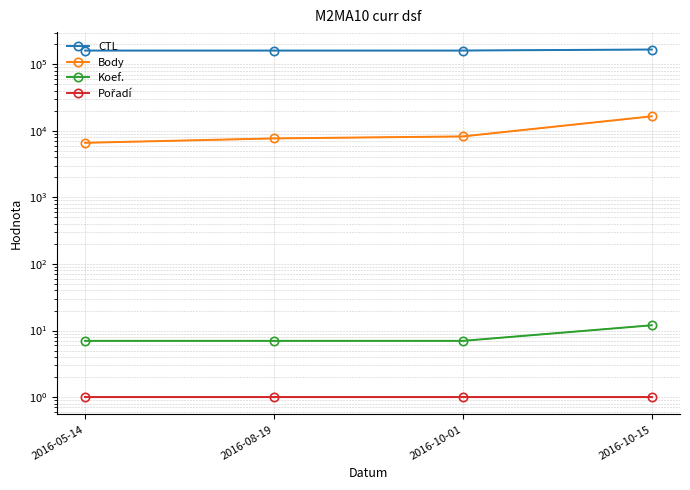

Does the chart have visible grid lines?

Yes